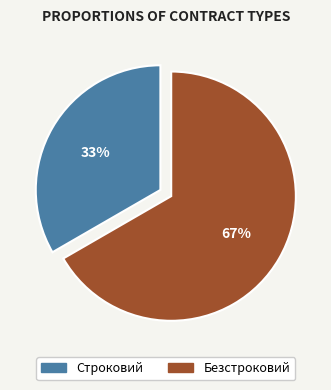

Approximately how many times larger is the value at Безстроковий compared to Строковий?

2.0